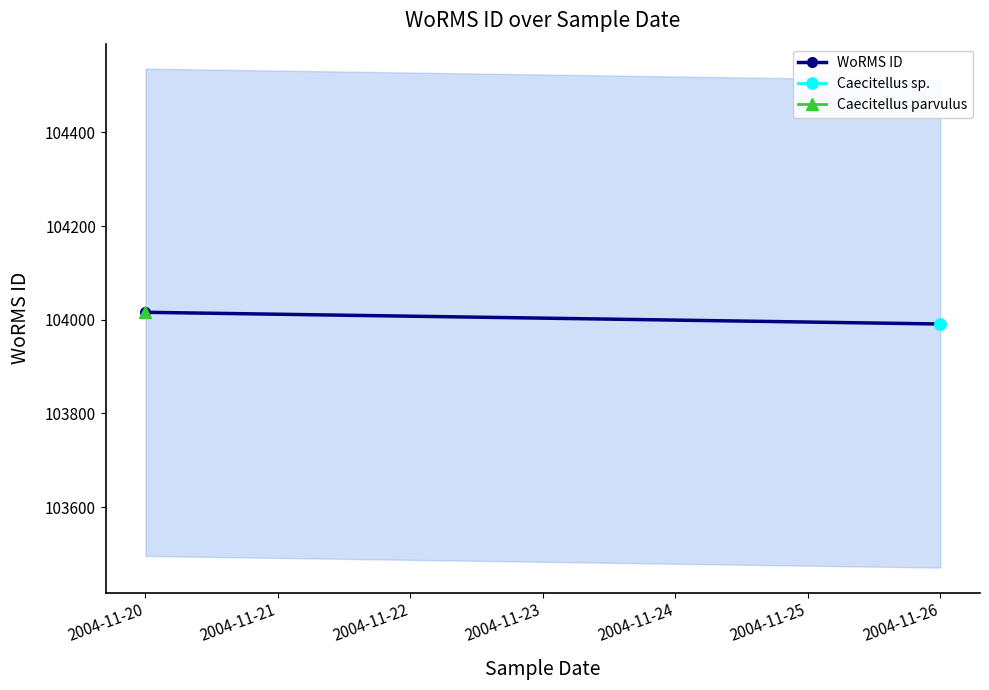

Is this an area chart (filled region under the line)?

No